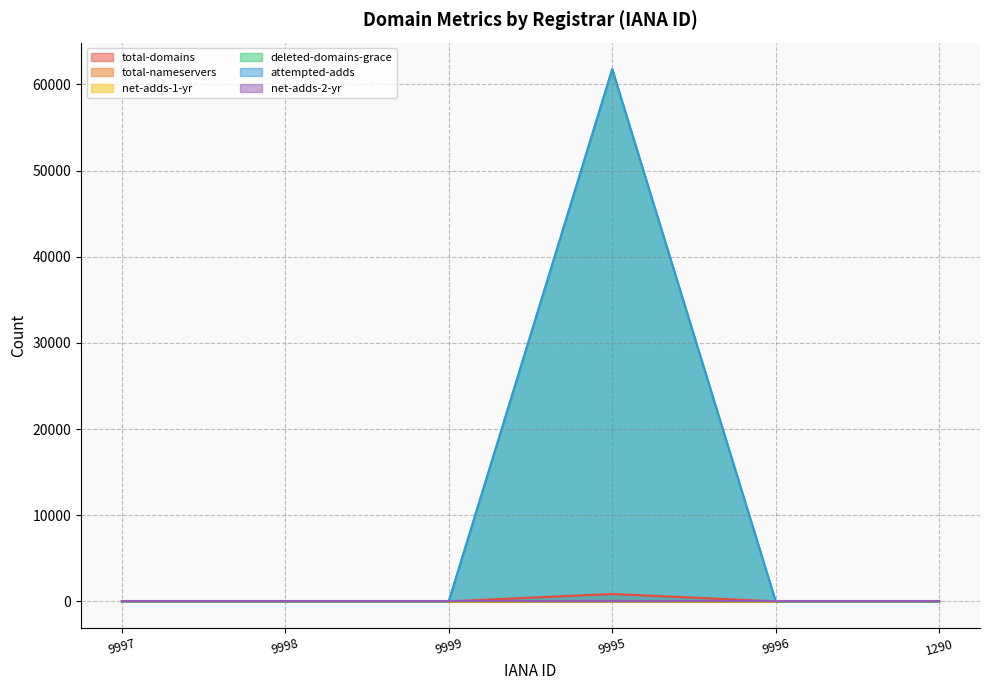

What is the difference between the maximum and minimum values in the total-nameservers series?

9